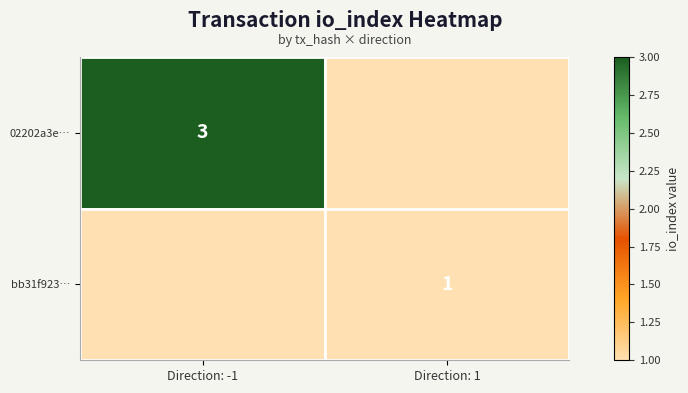

Count the number of categories in the chart.

2